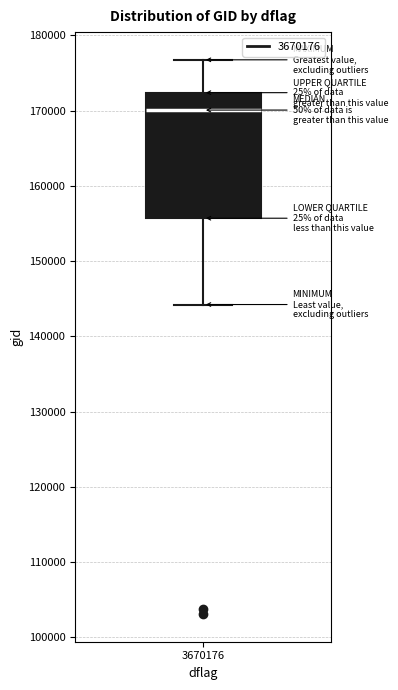

Read this box plot against the y-axis: the position of the median line, the range covered by the box, and the ends of both whiskers. The values are not printed on the chart, so give them approximately, as read against the axis.

median 170000, box 156000 to 172000, whiskers 144000 to 177000